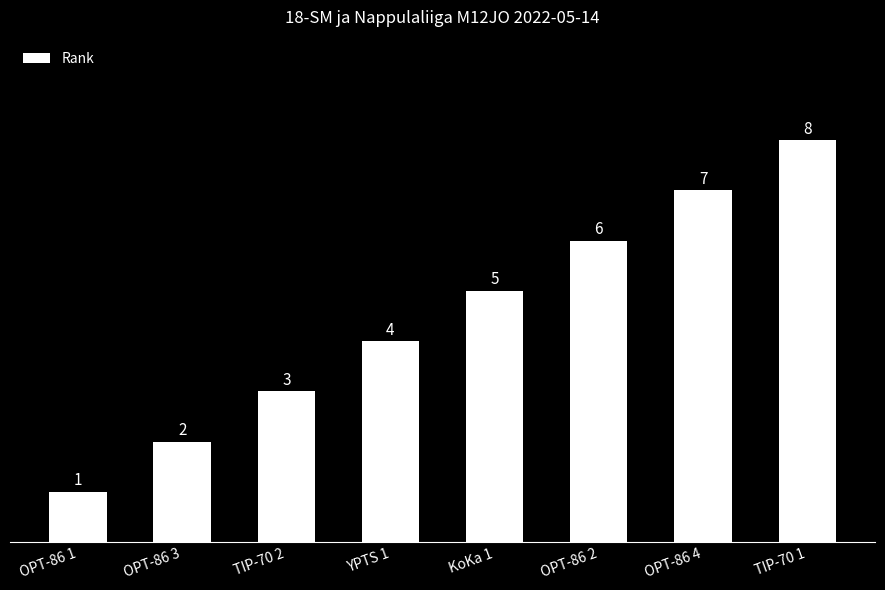

The chart shows a value of 7 at OPT-86 4. True or false?

True